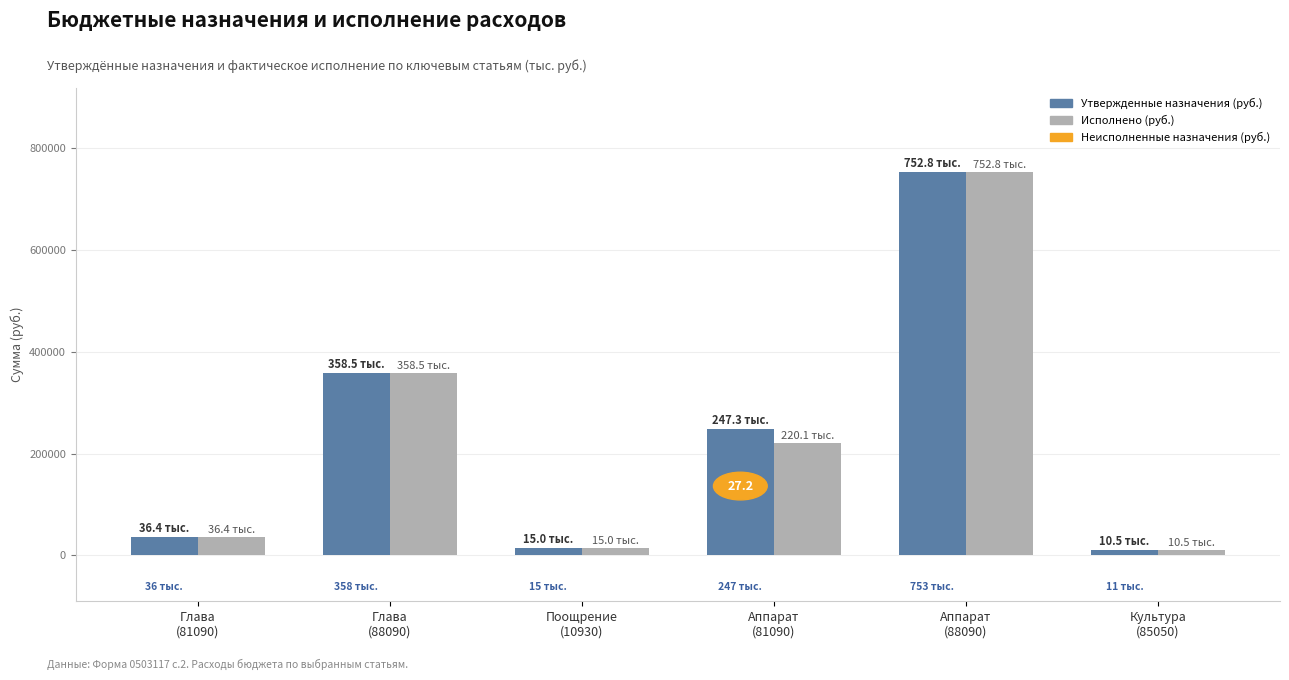

How many bars are there in total?

12